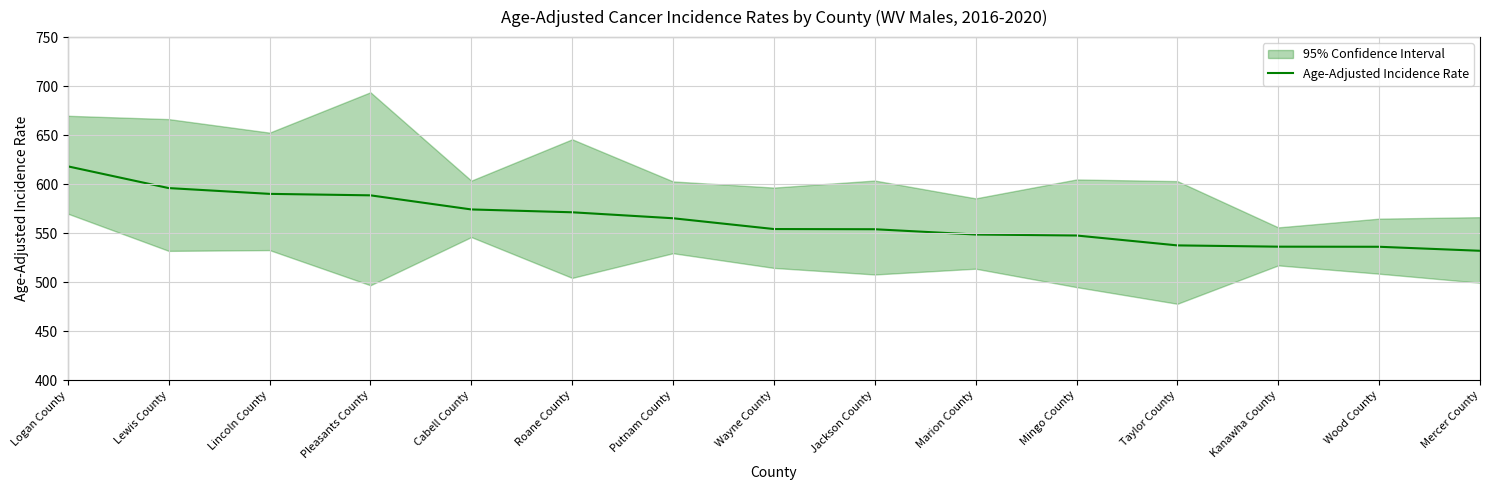

The value at Logan County is 931.5. True or false?

False